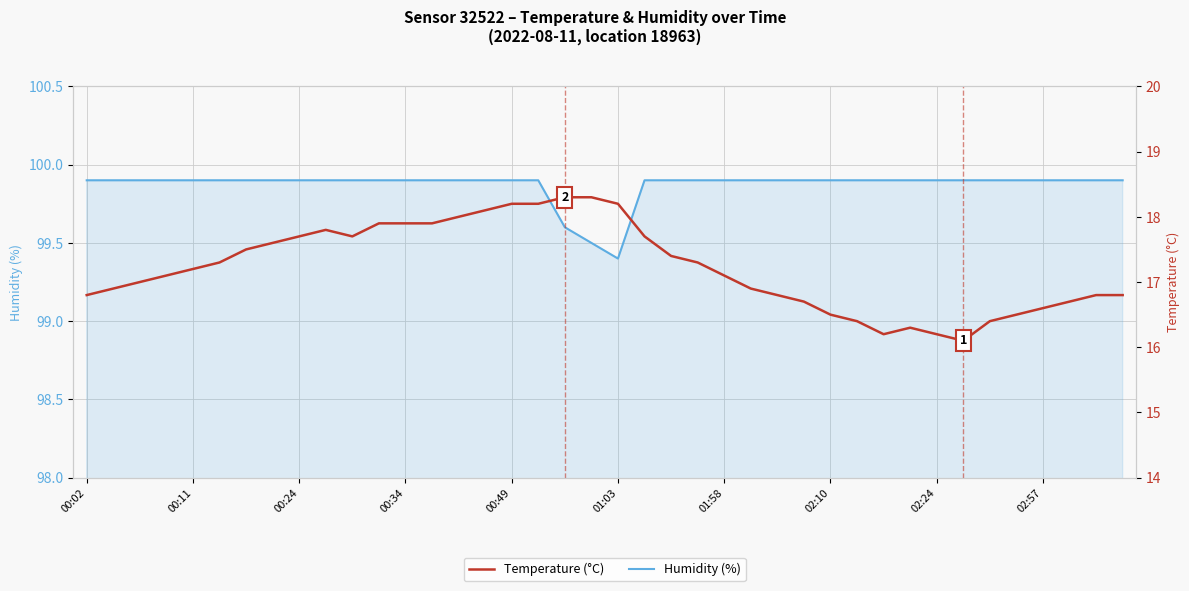

What is the difference between the second highest and minimum values in the Humidity (%) series?

0.5